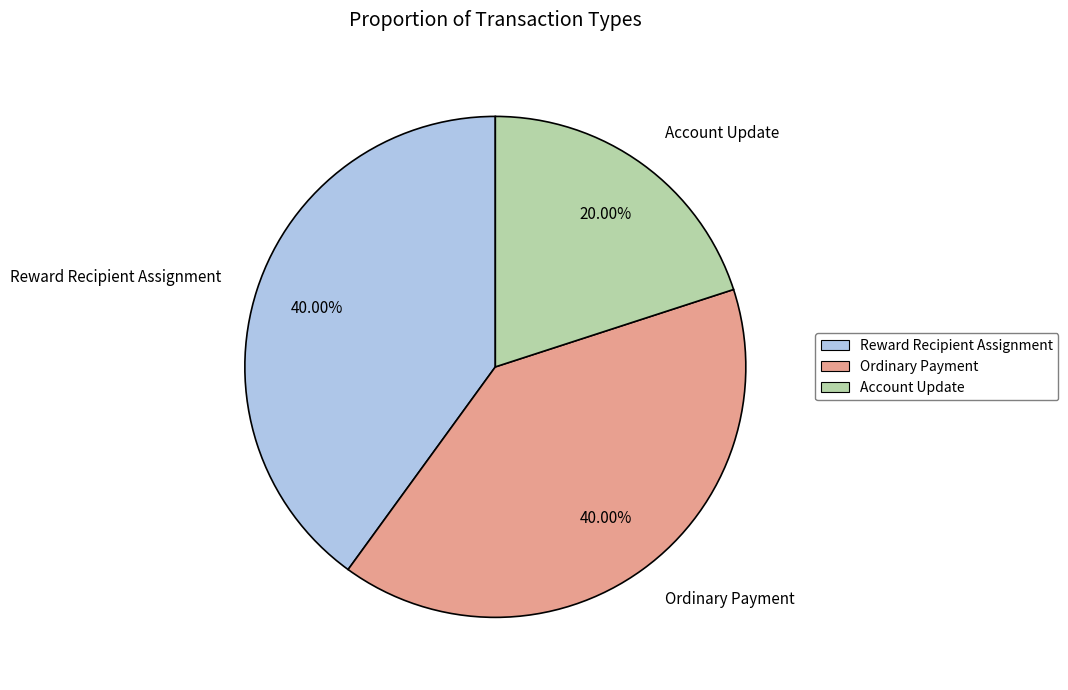

Is it true that Ordinary Payment is 40% of the pie?

True